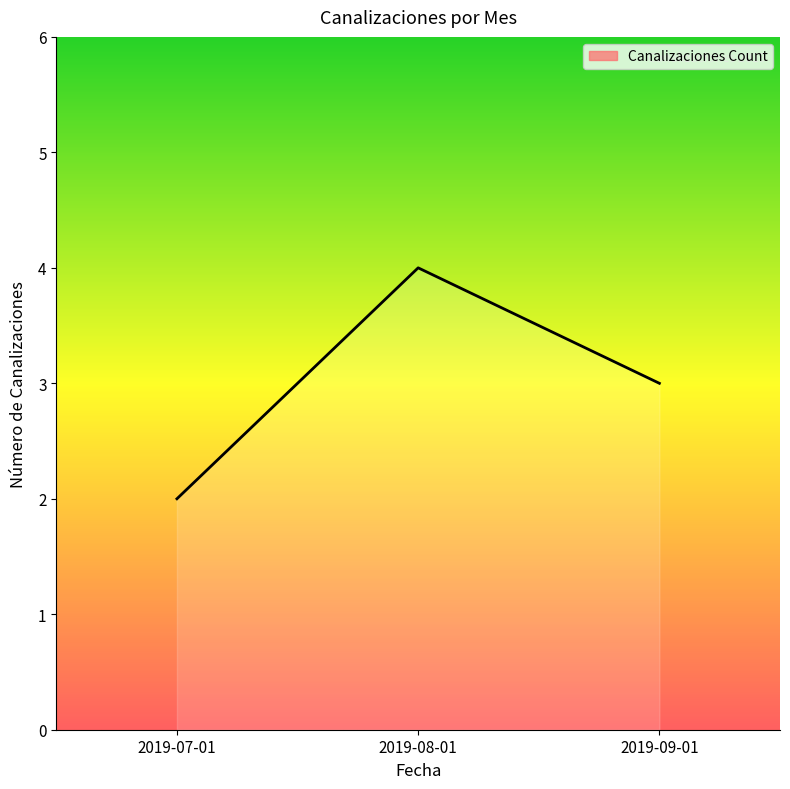

How many values are below 3?

1